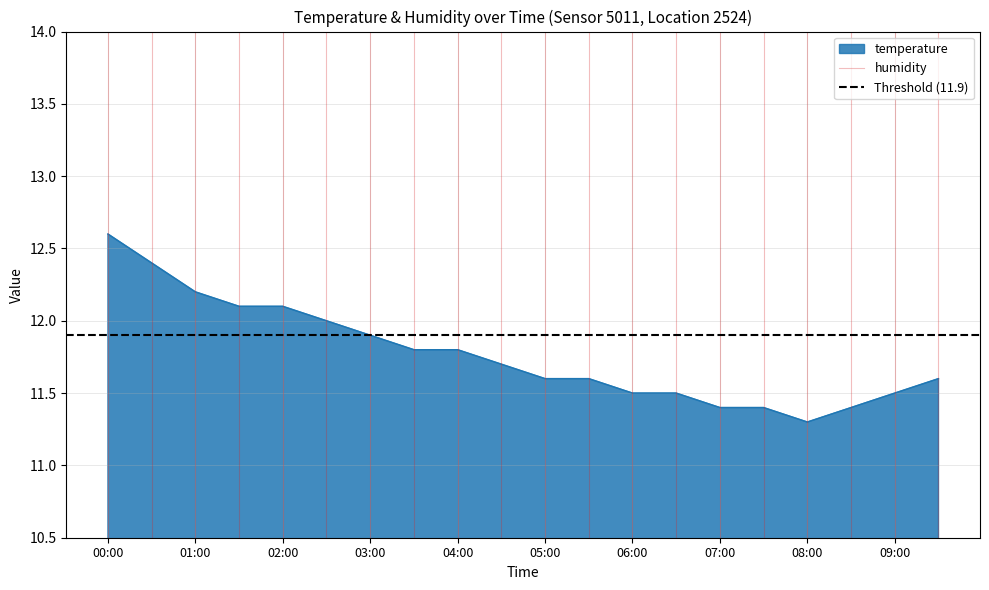

Which label corresponds to the smallest value in the chart?

00:00